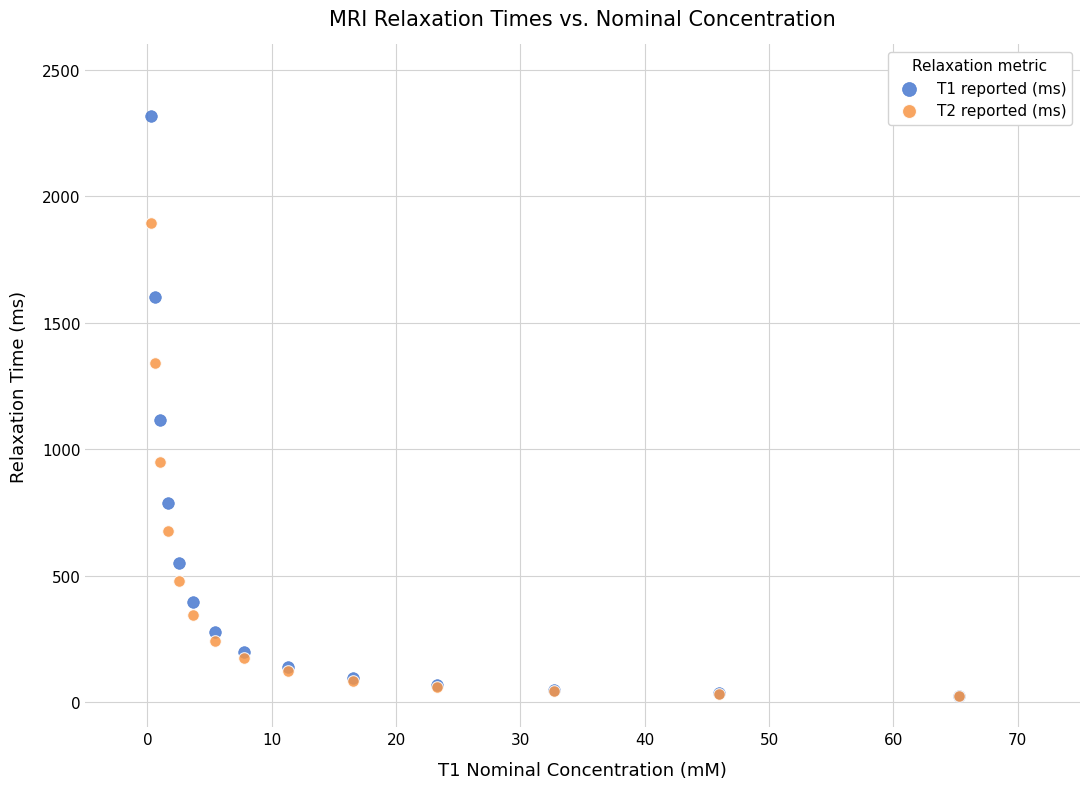

What are all the series names shown in the legend?

T1 reported (ms), T2 reported (ms)